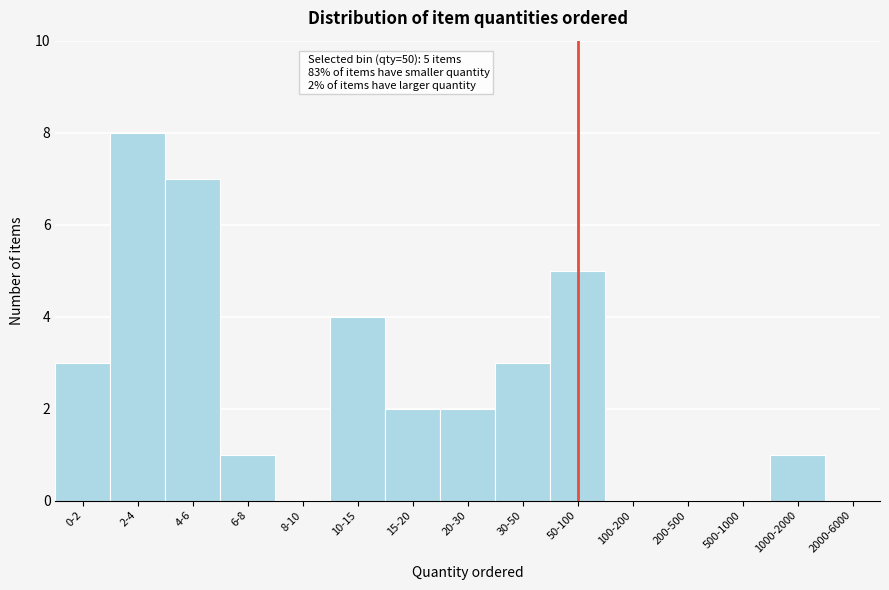

Reading left to right, extract all data points from this chart.

0-2=3	2-4=8	4-6=7	6-8=1	8-10=0	10-15=4	15-20=2	20-30=2	30-50=3	50-100=5	100-200=0	200-500=0	500-1000=0	1000-2000=1	2000-6000=0